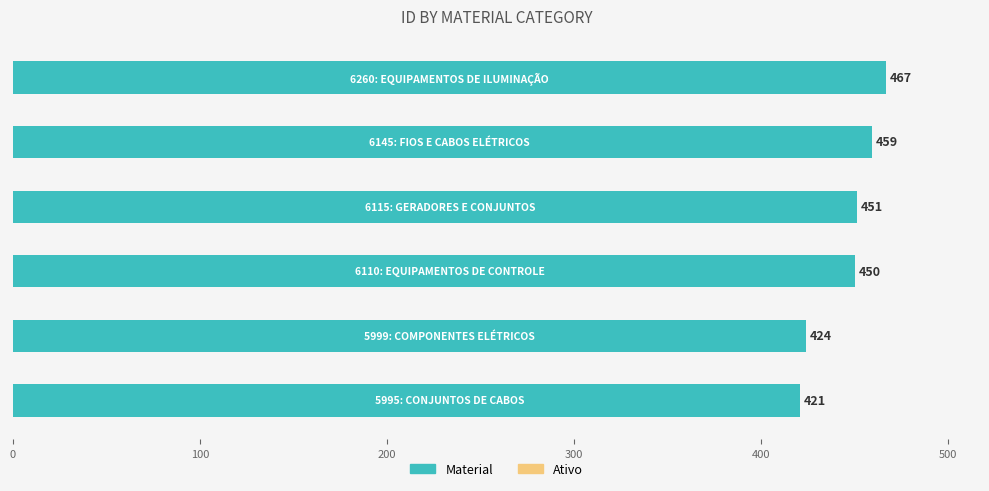

What is the sum of all values?

2672